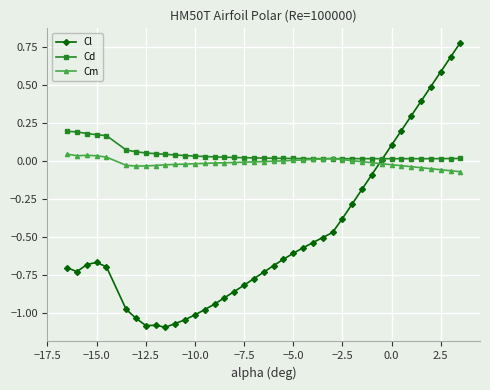

Which series ends up on top after the final intersection of Cm and Cl?

Cl